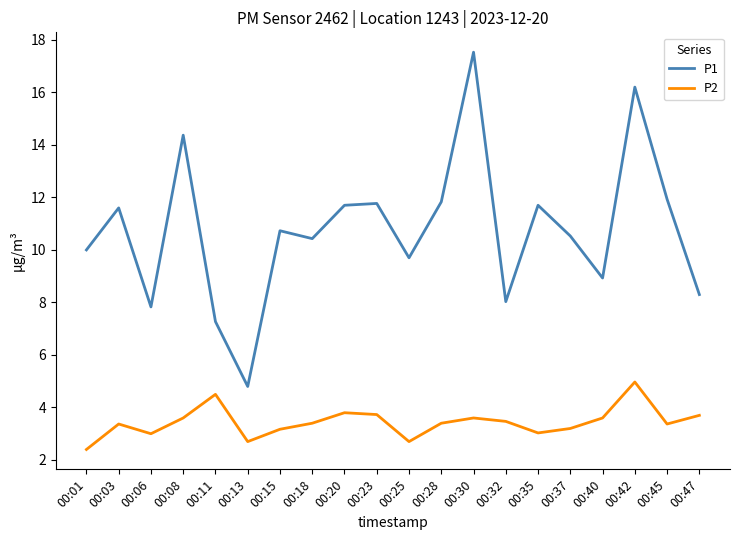

True or false: P1 and P2 intersect in this chart.

False